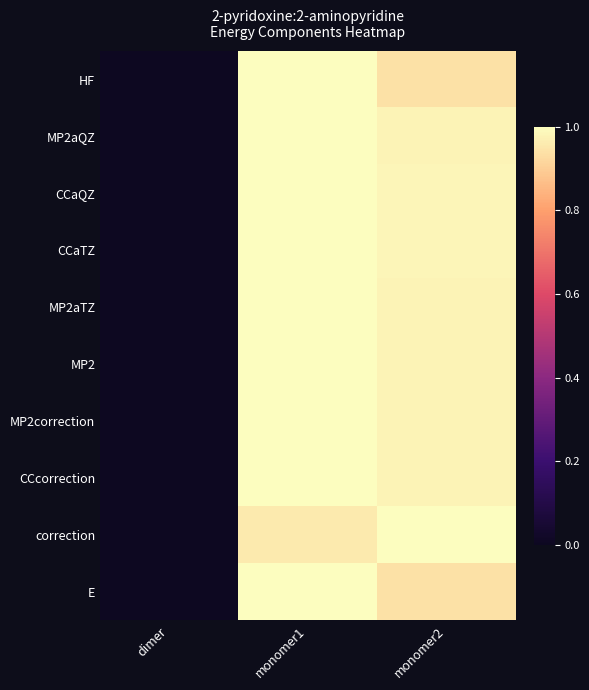

Between monomer1 and monomer2, which series saw the biggest shift?

HF